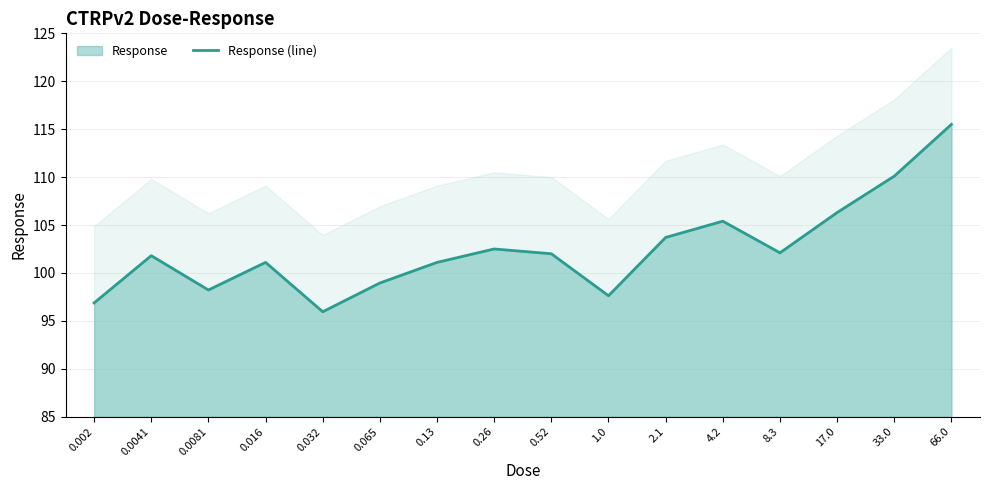

Reading left to right, list all the values displayed in this chart.

96.9	101.8	98.2	101.1	96.0	99.0	101.1	102.5	102.0	97.6	103.7	105.4	102.1	106.3	110.1	115.5